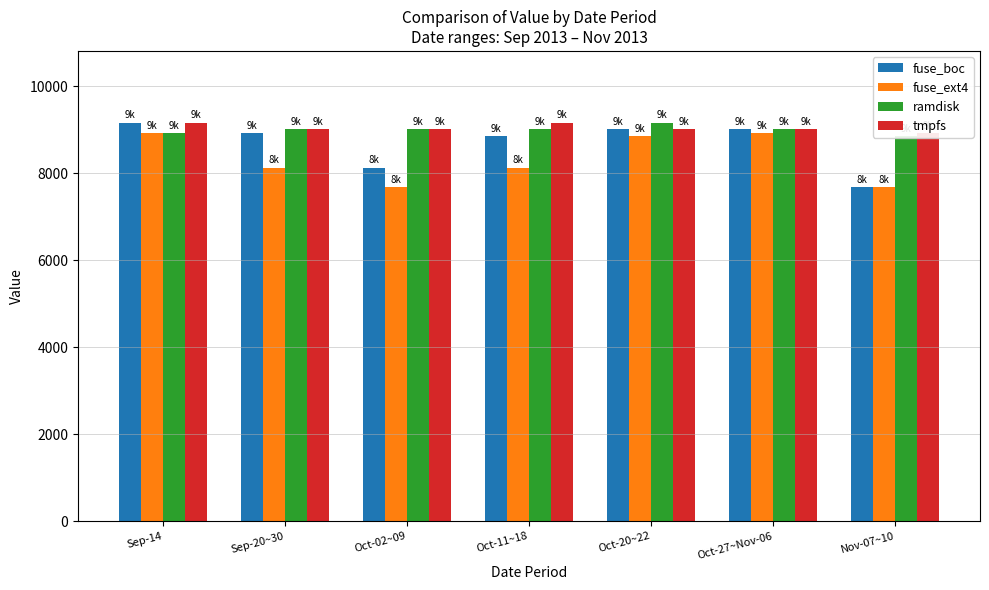

True or false: fuse_boc has a value of 3220 at Oct-20~22.

False